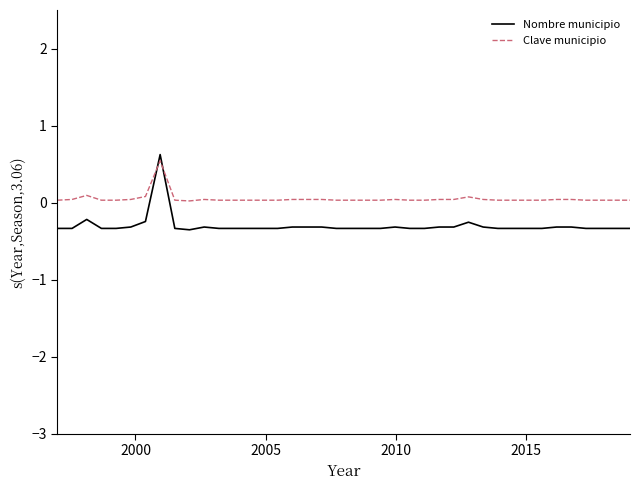

How many times do Clave municipio and Nombre municipio cross each other?

2